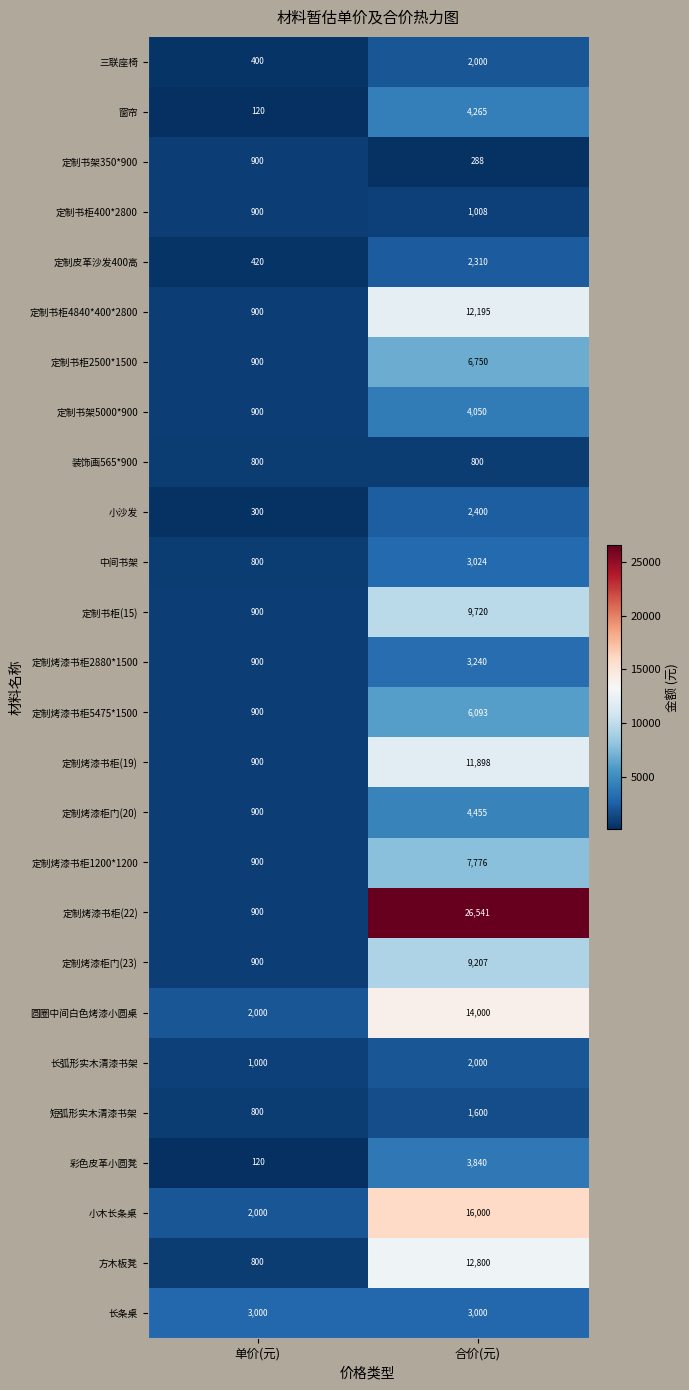

What is the spread (max minus min) of values at 单价(元)?

2880